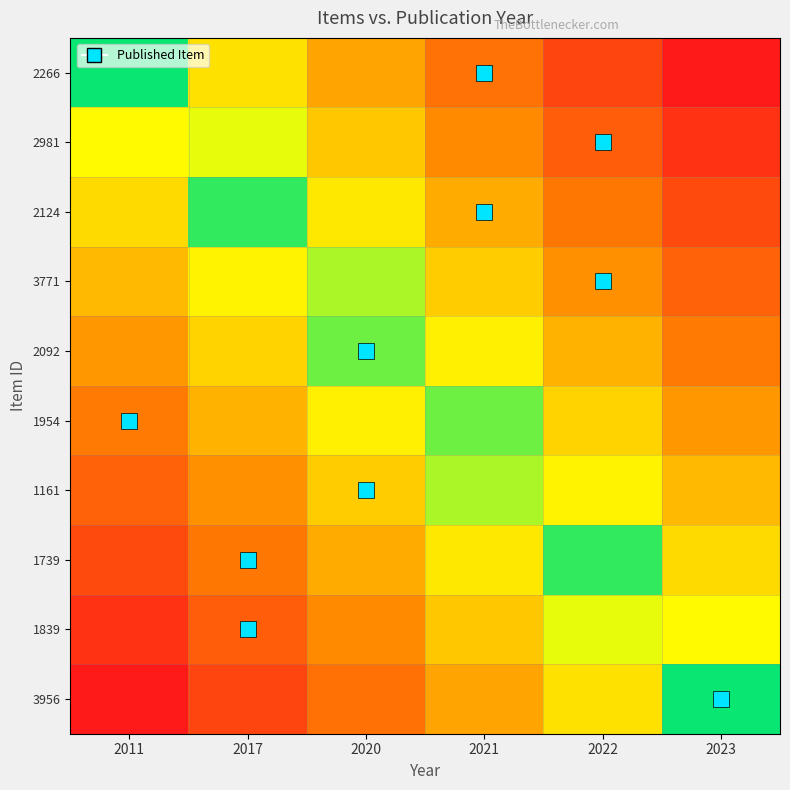

What is the greatest value displayed?

1.0